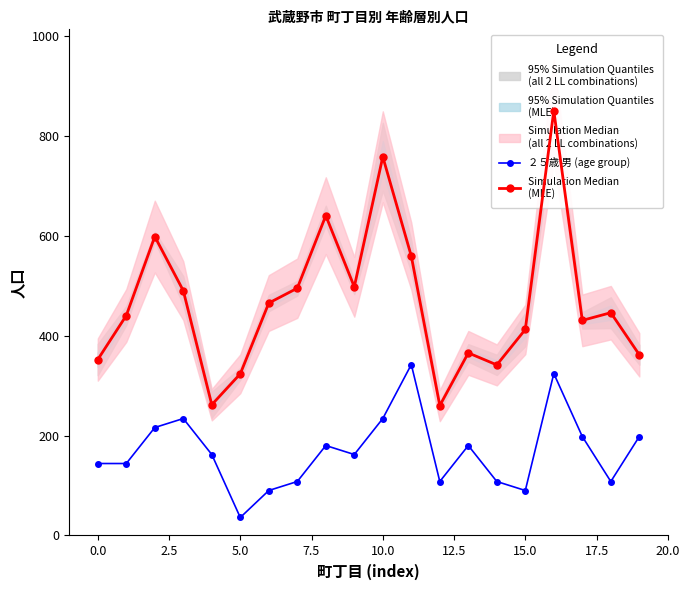

How many data points does each series have?

20